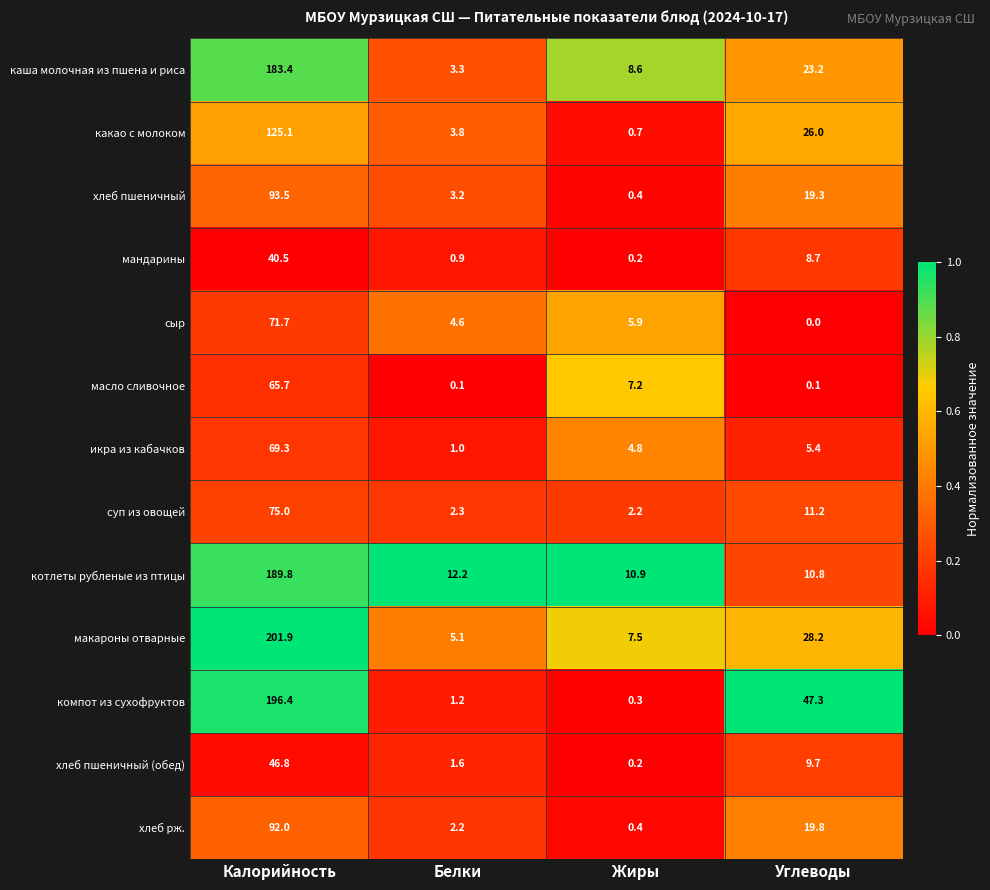

Which series changed the most between Калорийность and Жиры?

компот из сухофруктов